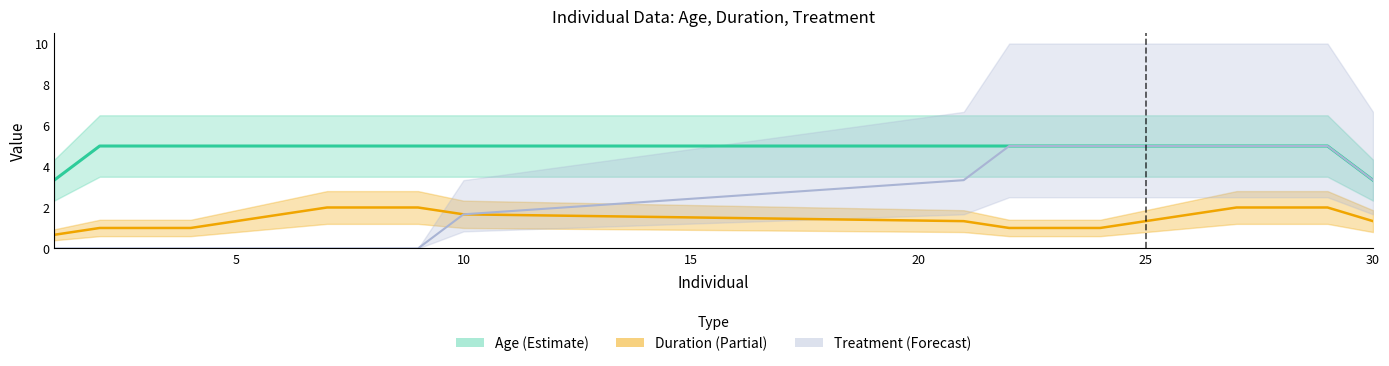

List the series in order of their peak value, lowest first.

Duration, Age, Treatment